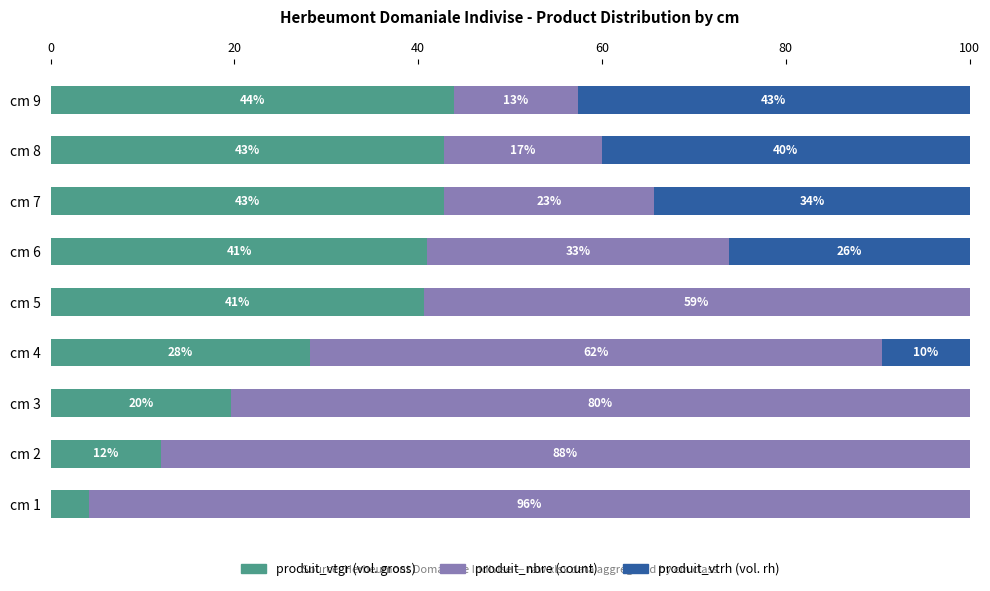

What is the total value across all series at cm 5?

100.0